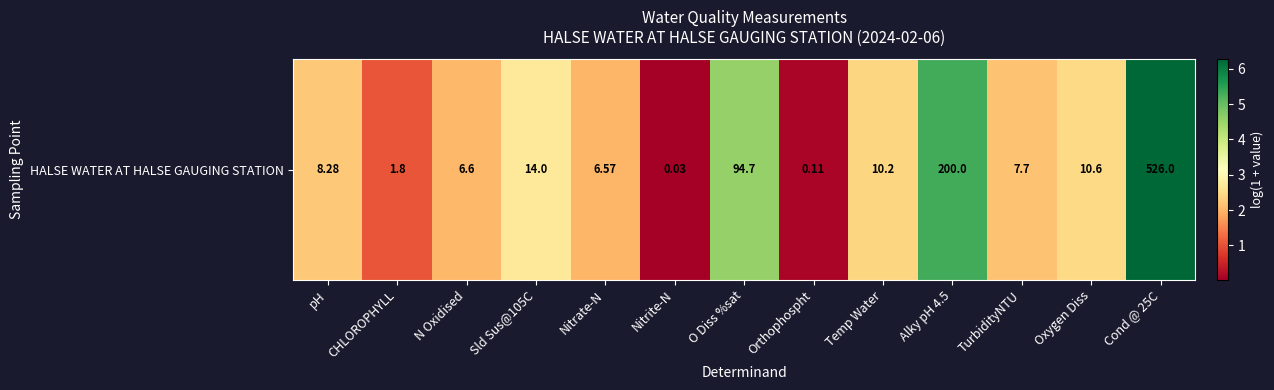

Reading left to right, extract all data points from this chart.

2.2	1.0	2.0	2.7	2.0	0.0	4.6	0.1	2.4	5.3	2.2	2.5	6.3